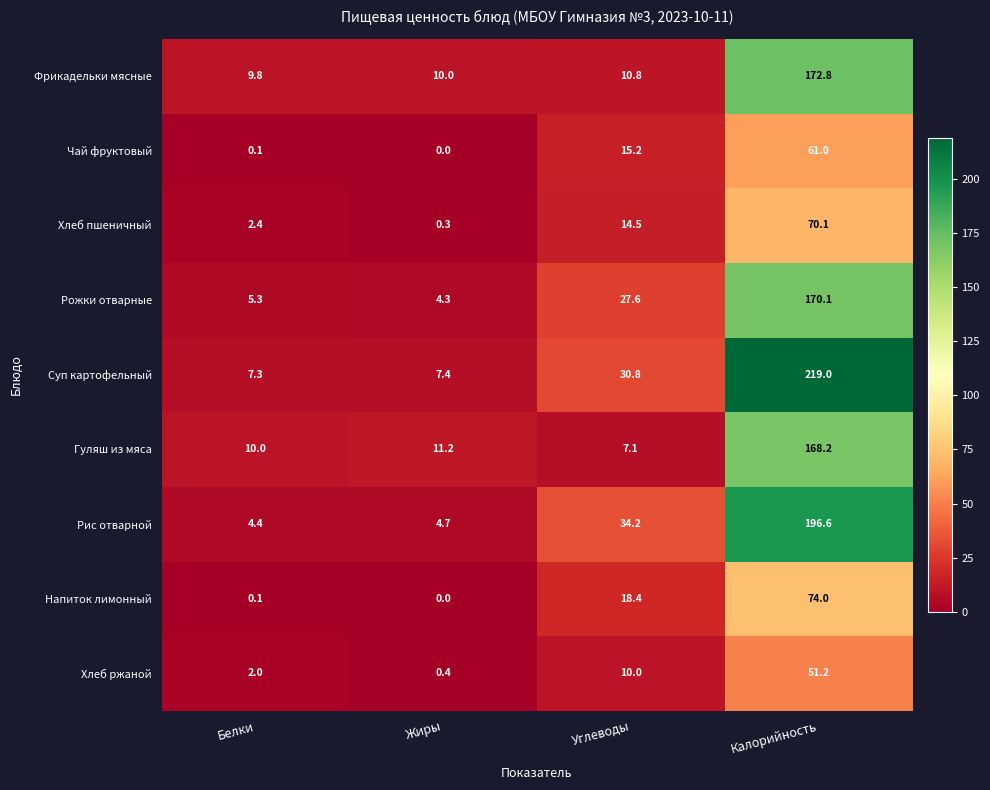

What is the difference between the maximum and minimum values in the Гуляш из мяса series?

161.1